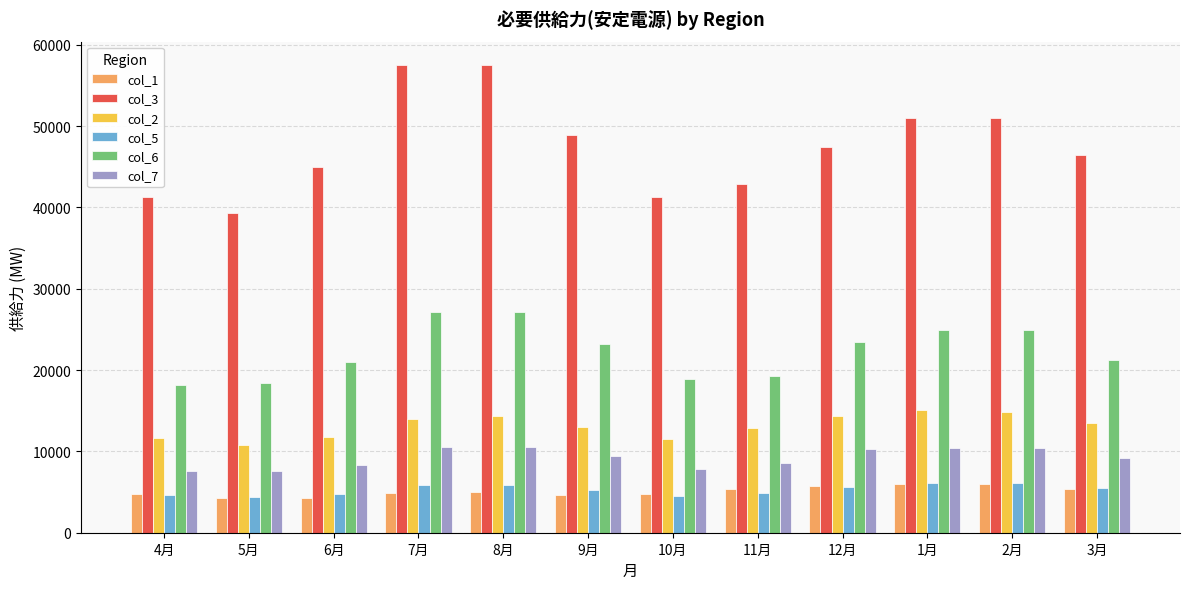

What is the average value of the col_5 series?

5277.2